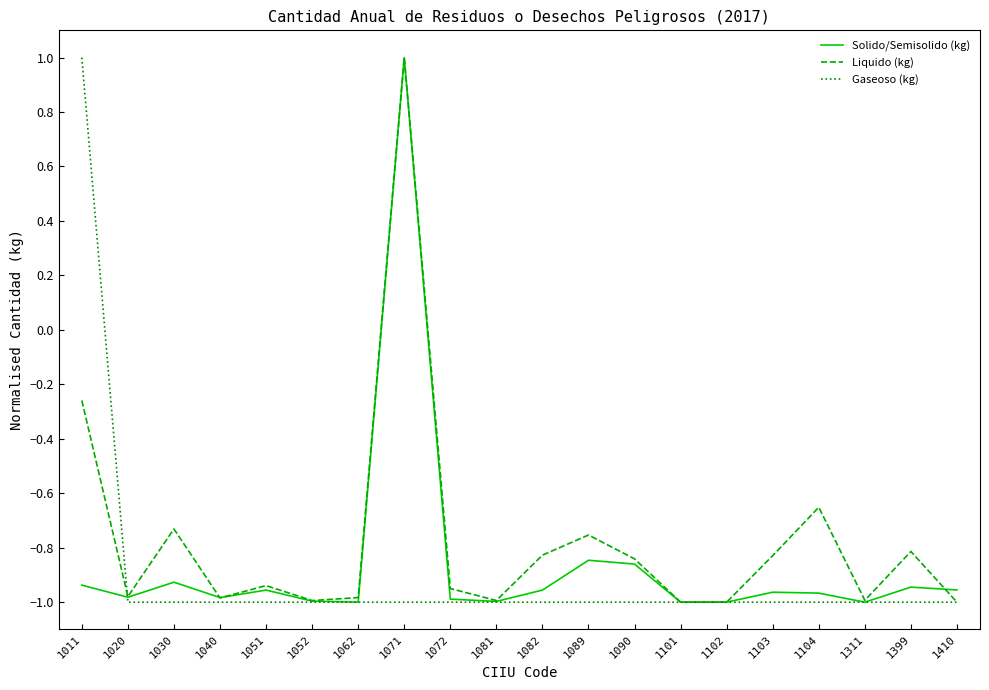

At which label does Liquido (kg) first exceed 0?

1071